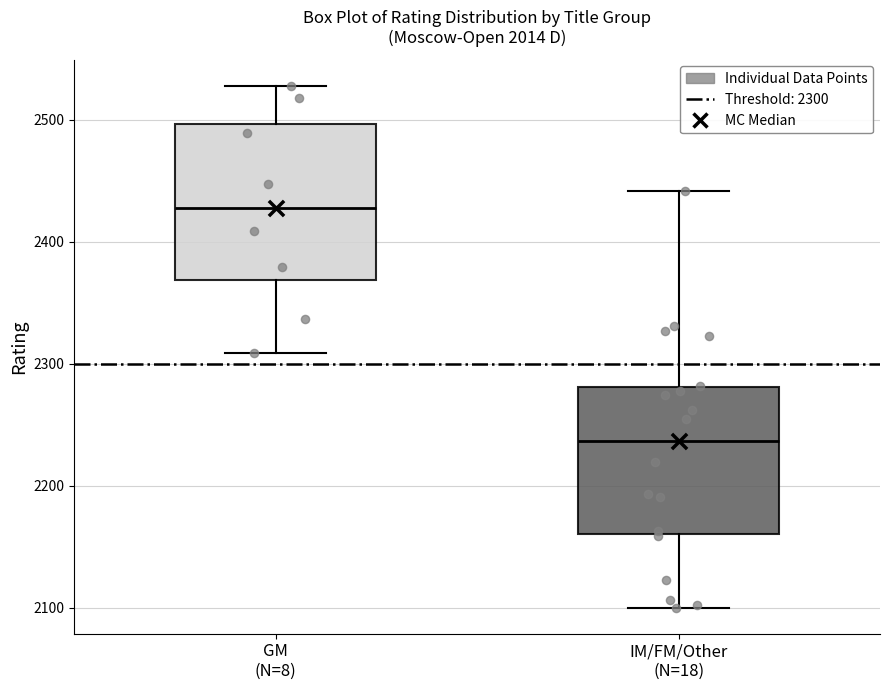

Where does the median line of the box for IM/FM/Other (N=18) sit on the y-axis? The values are not printed on the chart, so give them approximately, as read against the axis.

2240